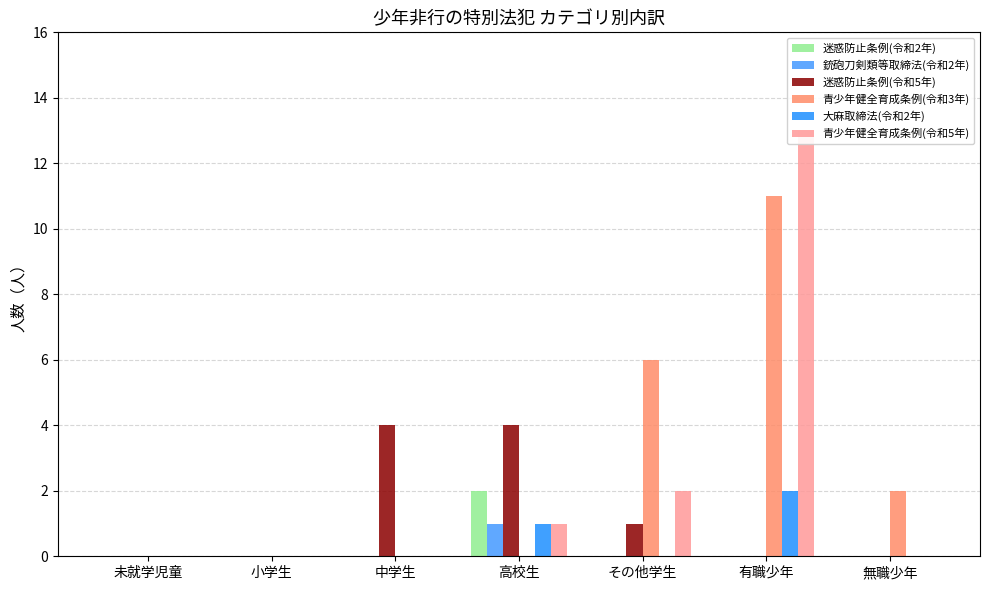

What position from the right is 中学生?

5